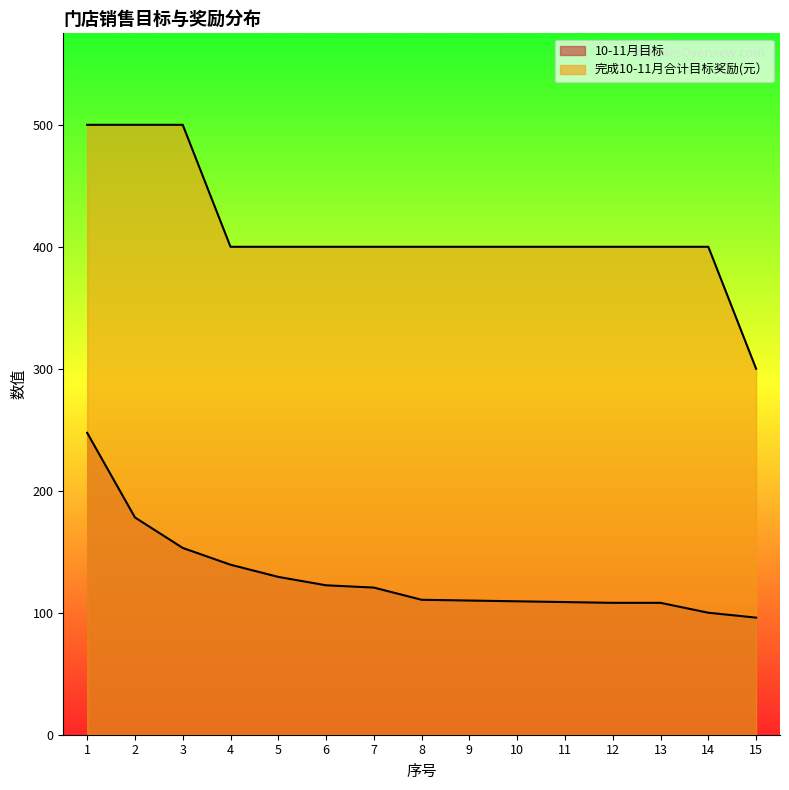

Reading left to right, what are all the values shown in this chart?

10-11月目标: 247.5	178.1	153.1	139.4	129.4	122.5	120.6	110.6	110.0	109.4	108.8	108.1	108.1	100.0	96.0
完成10-11月合计目标奖励(元）: 500.0	500.0	500.0	400.0	400.0	400.0	400.0	400.0	400.0	400.0	400.0	400.0	400.0	400.0	300.0